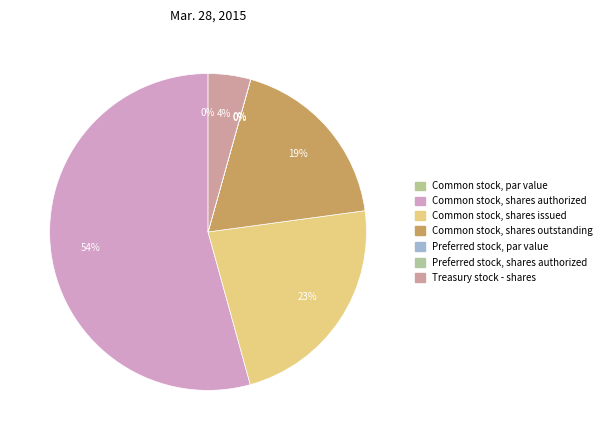

What is the change in value from Common stock, shares authorized to Common stock, shares issued?

-231653000.0